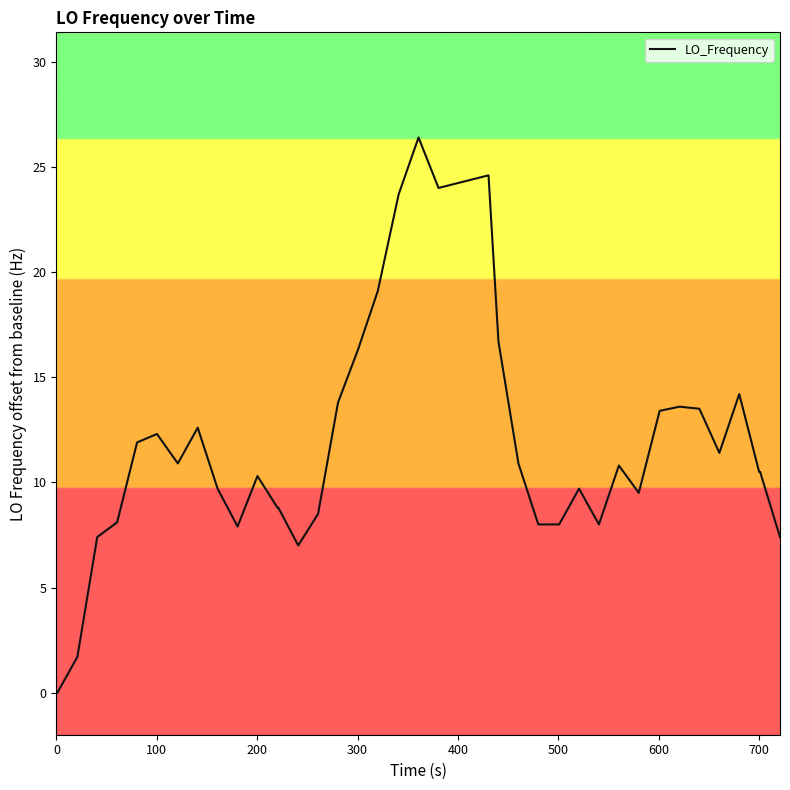

What is the difference between the maximum and minimum values?

26.4